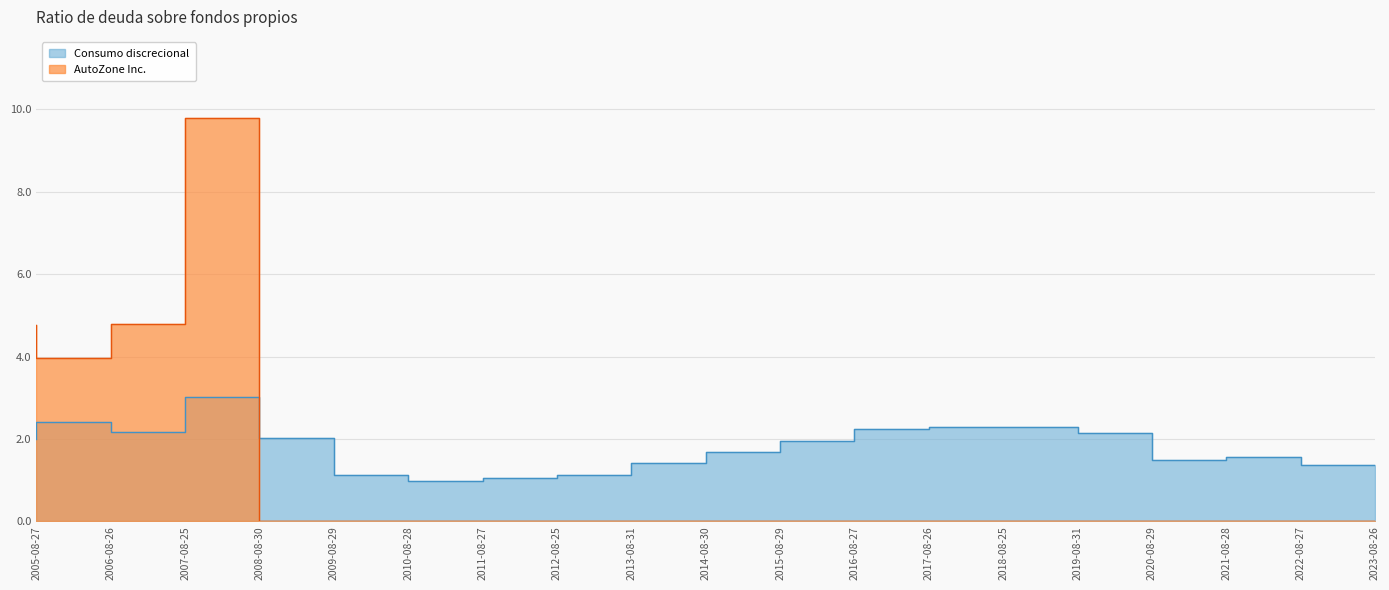

How many data points in Consumo discrecional are less than 1?

1